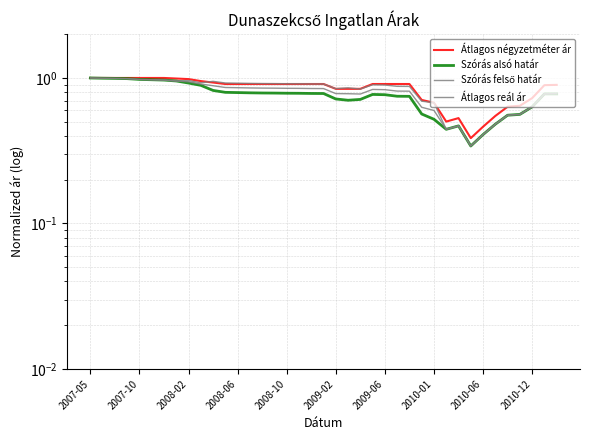

True or false: Átlagos reál ár and Átlagos négyzetméter ár cross at least once.

False